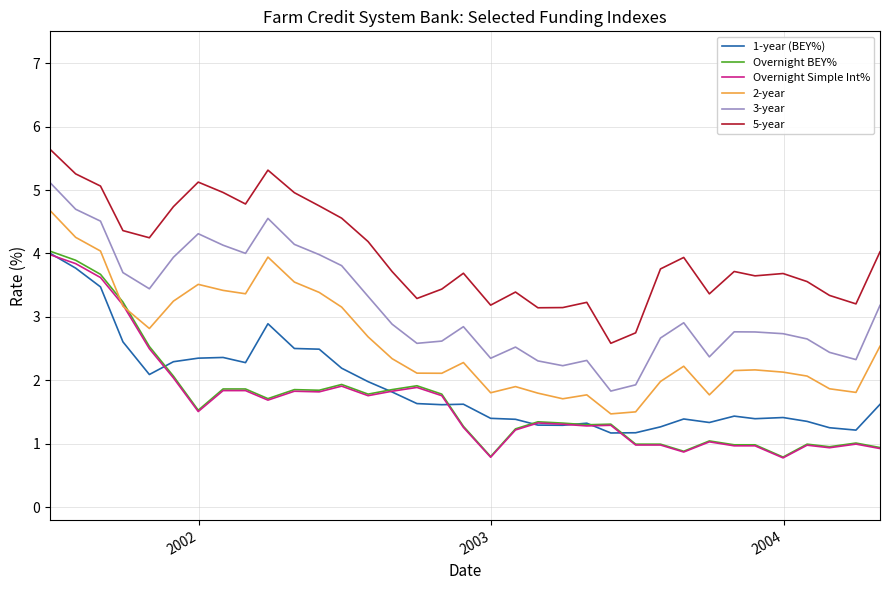

What is the highest value of the Overnight BEY% series?

4.0